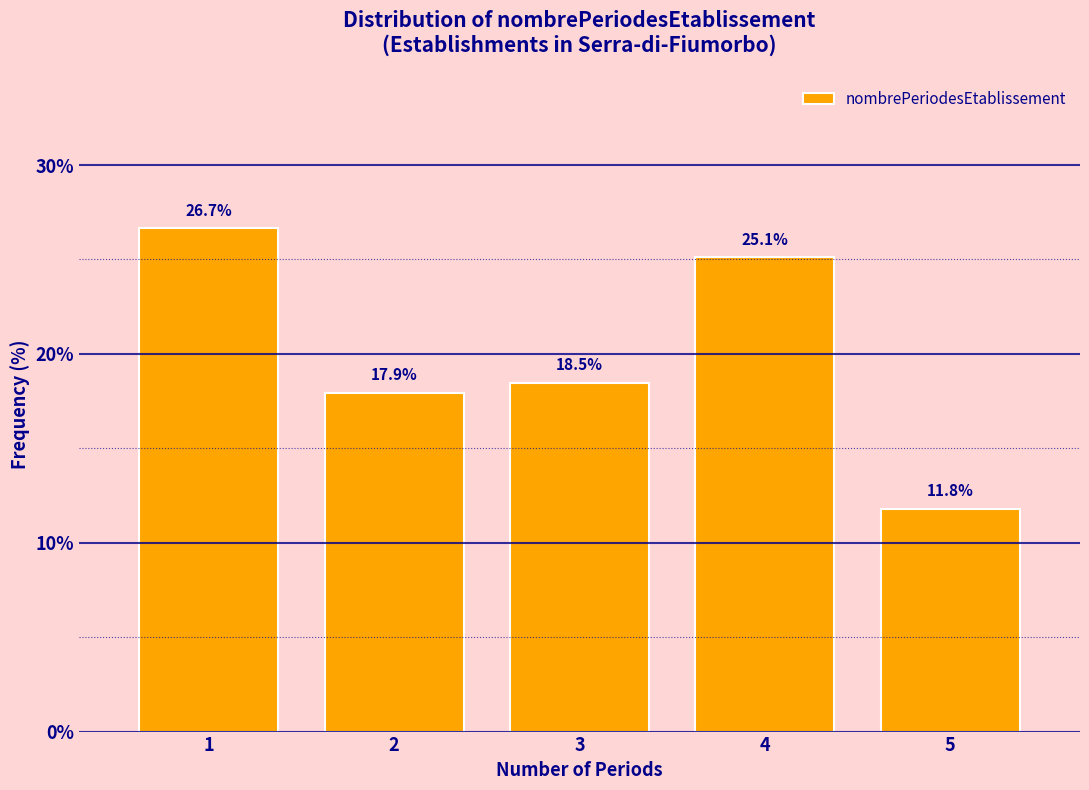

Reading left to right, extract all data points from this chart.

1=26.7	2=17.9	3=18.5	4=25.1	5=11.8